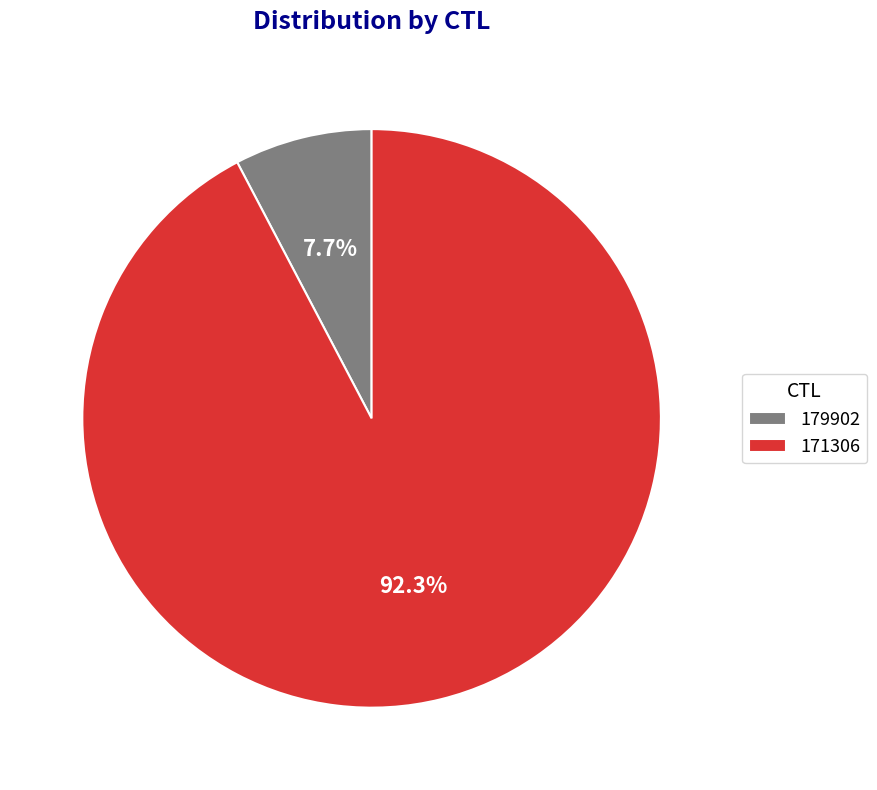

How many slices are in this pie chart?

2